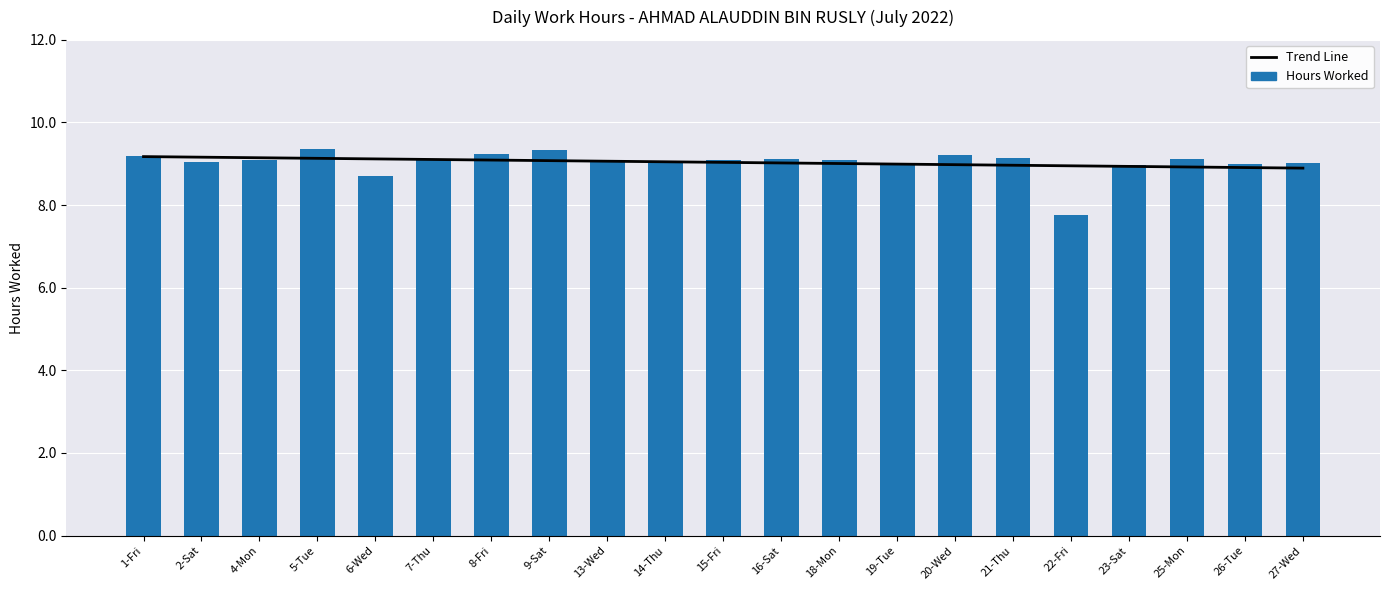

Which category has the lowest value across all series?

22-Fri